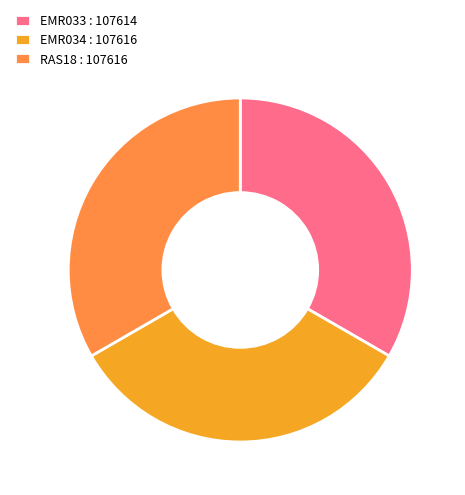

Does EMR034 represent more than half of the total?

No